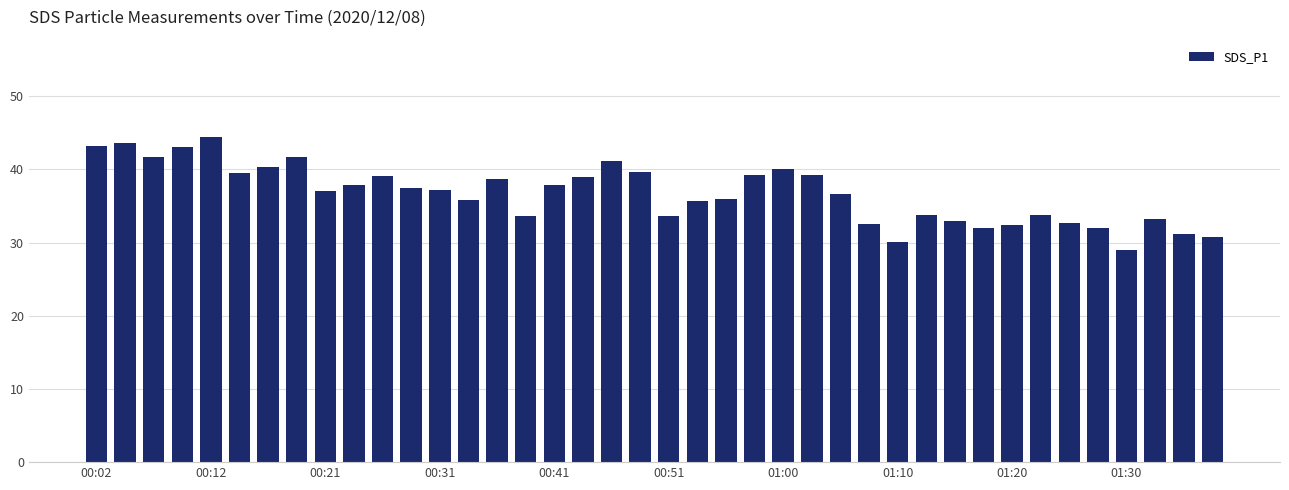

Does the chart contain stacked bars?

No